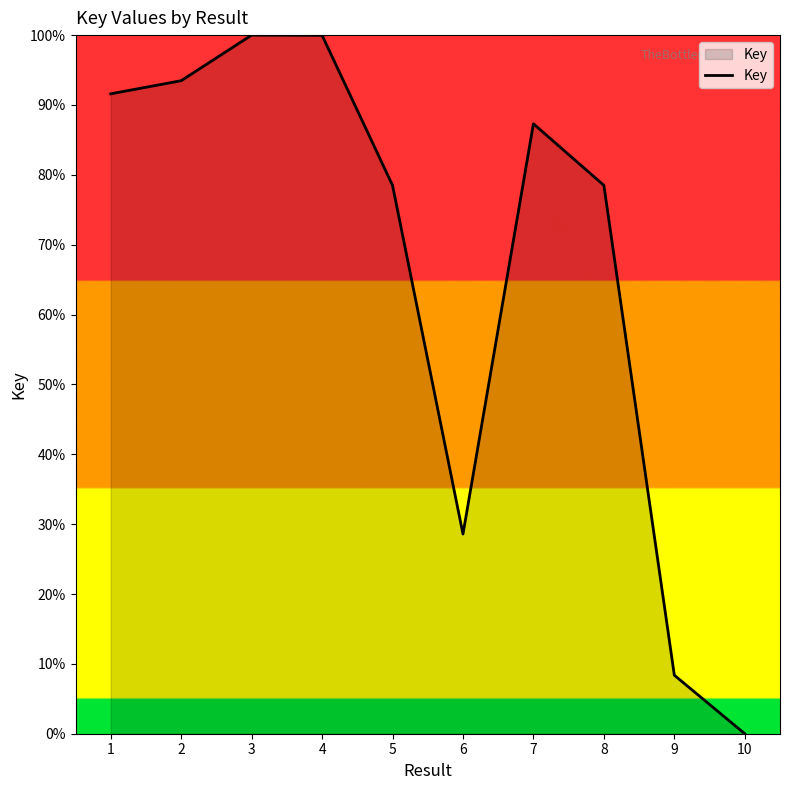

True or false: there are more than 0 points higher than both neighbors.

True